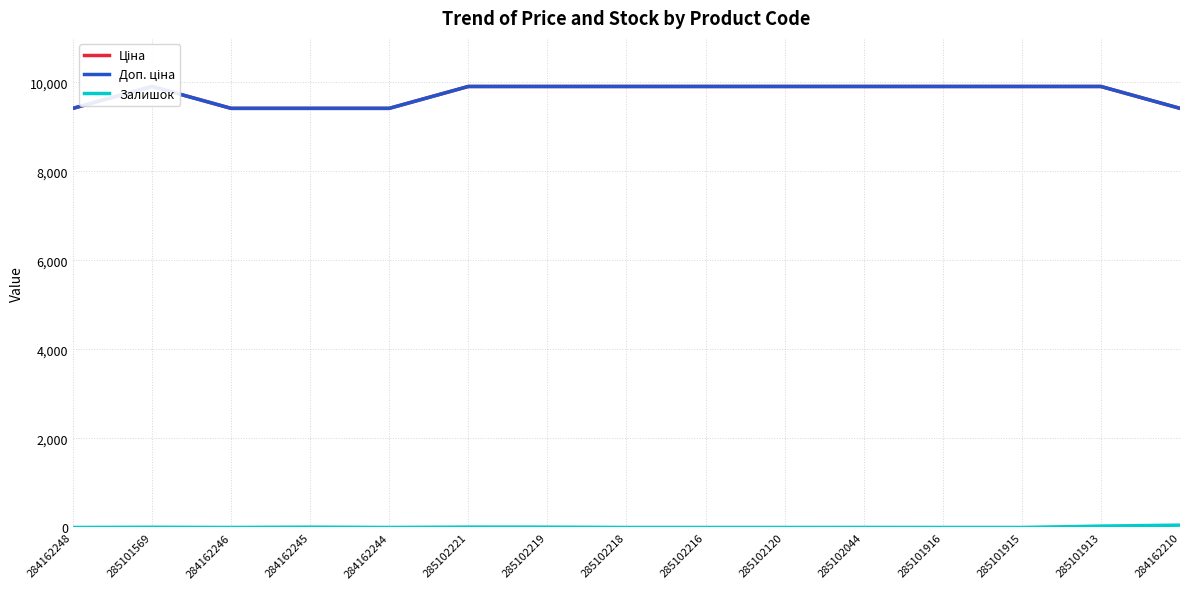

True or false: Залишок and Ціна cross at least once.

False